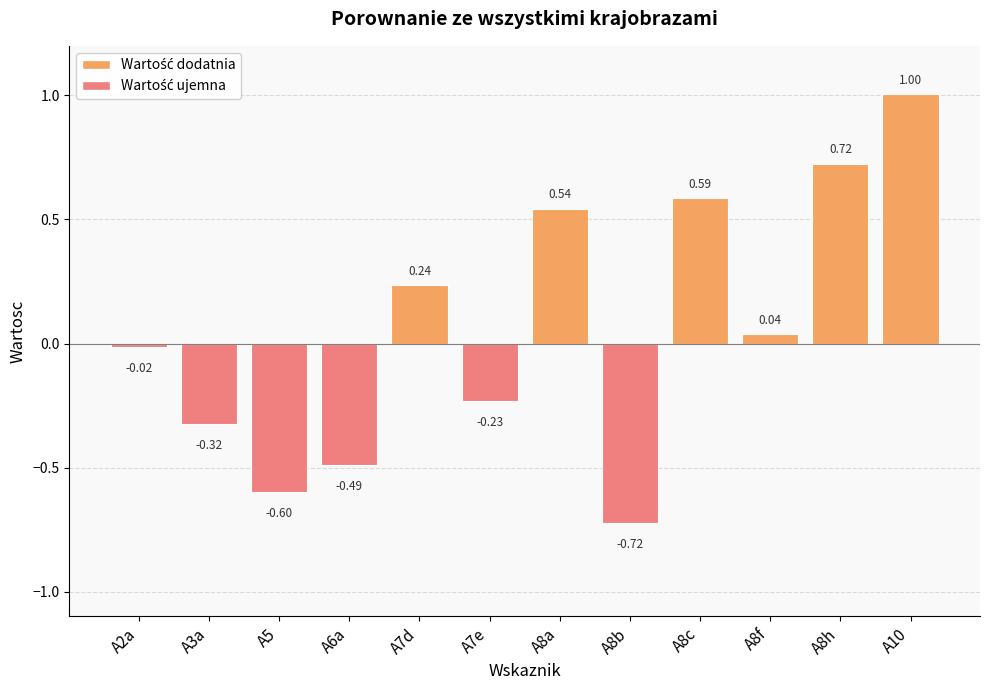

What is the difference between the second highest and minimum values?

1.4